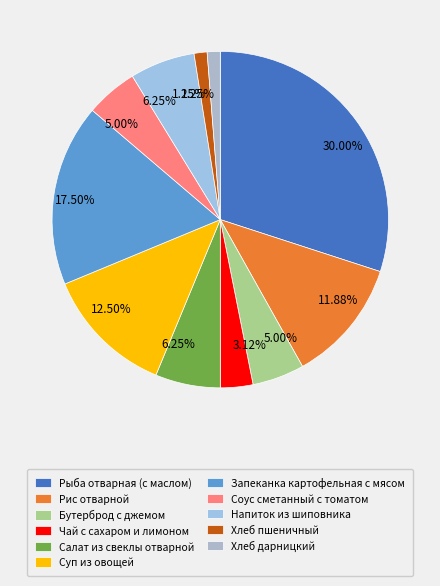

To the nearest percent, what is the combined percentage of Суп из овощей and Соус сметанный с томатом?

18%